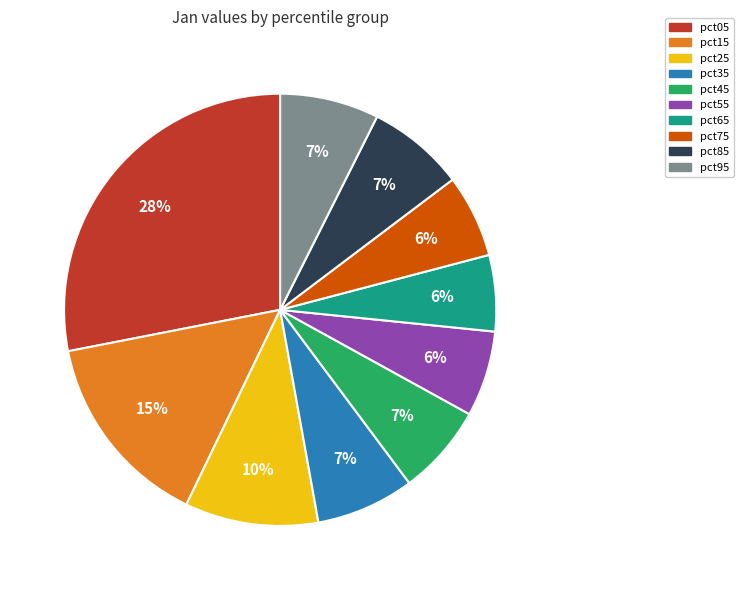

How many segments does this pie chart have?

10